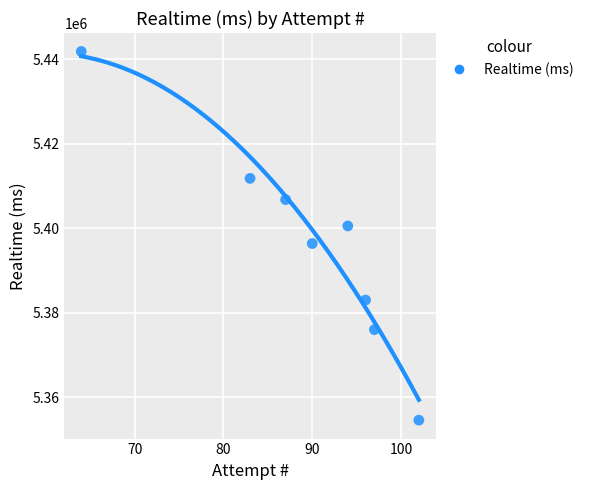

What is the average X value?

89